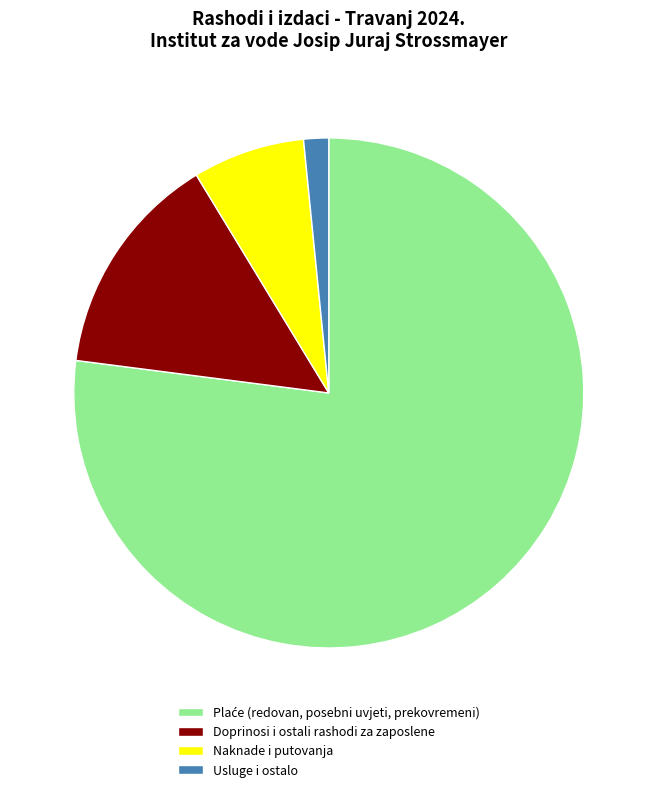

Between Usluge i ostalo and Naknade i putovanja, which is larger?

Naknade i putovanja